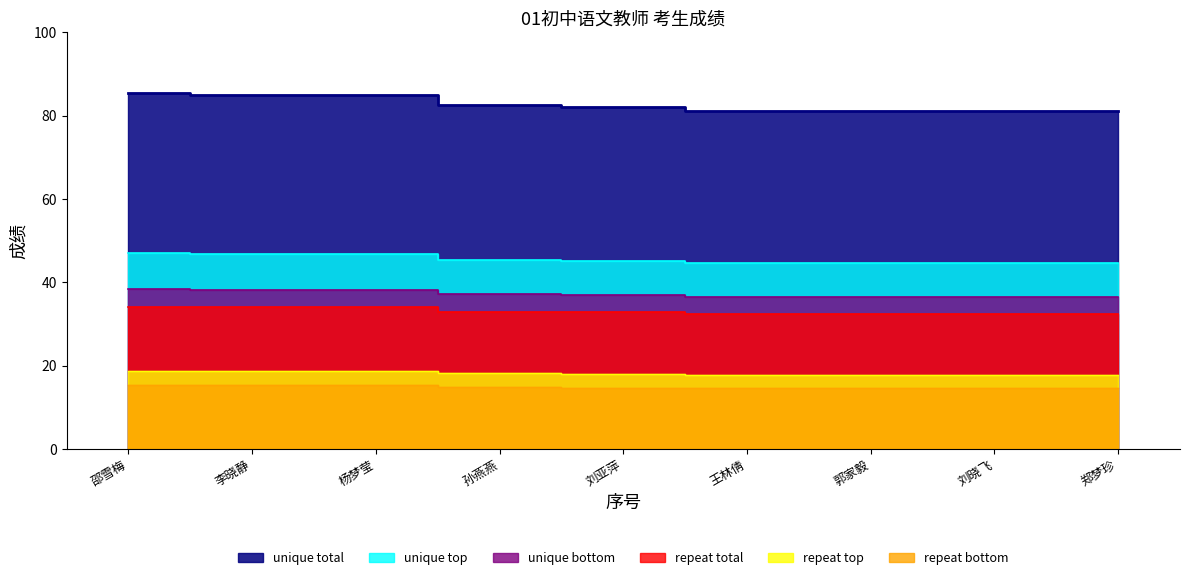

What is the sum of the values at 孙燕燕 and 王林倩?

65.4